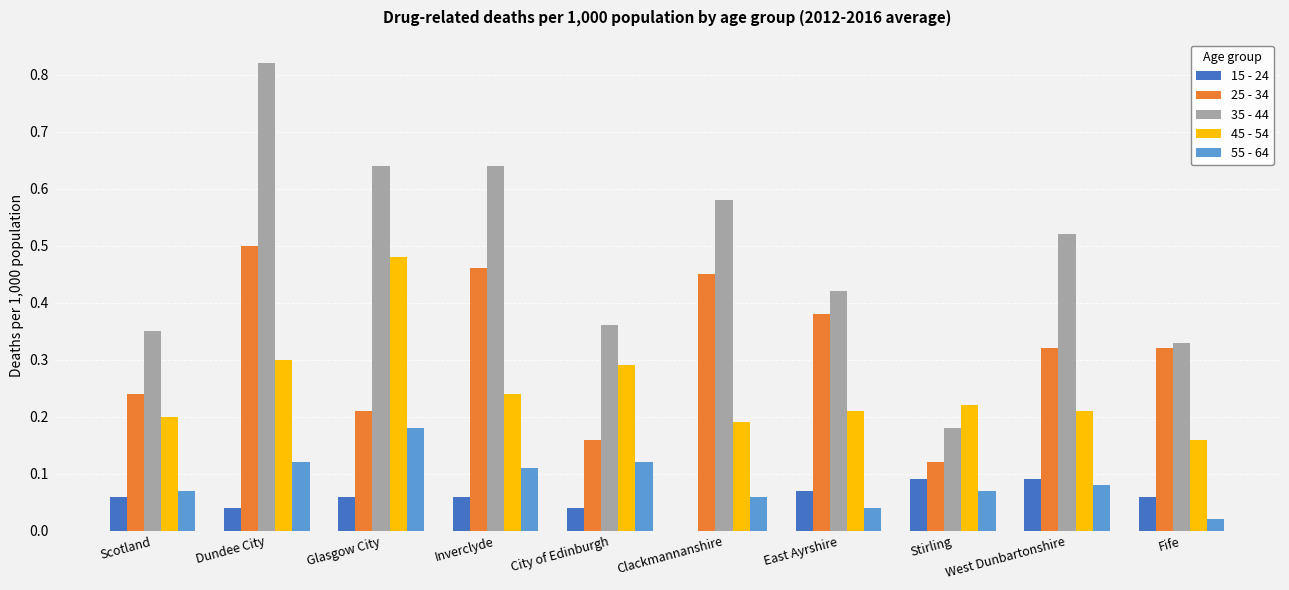

Is the value of 35 - 44 at Glasgow City greater than the value of 55 - 64 at Fife?

Yes